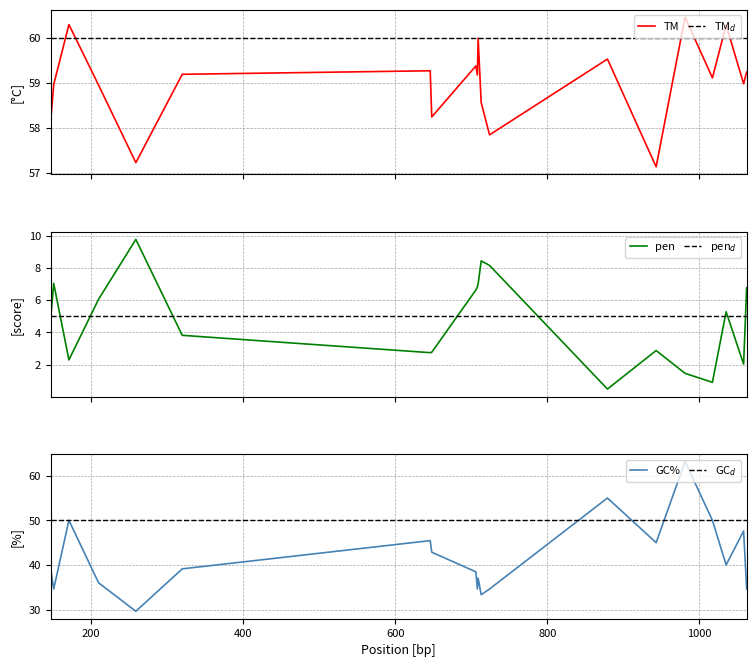

Reading left to right, what are all the values shown in this chart?

PRIMER_RIGHT_0_TM: 58.1	59.0	60.3	58.9	57.2	59.2	59.3	58.2	59.4	59.2	60.0	58.6	57.8	59.5	57.1	60.5	59.1	60.3	59.0	59.2
pen: 4.9	7.0	2.3	6.1	9.8	3.8	2.7	2.8	6.6	6.8	7.0	8.4	8.2	0.5	2.9	1.5	0.9	5.3	2.0	6.8
PRIMER_RIGHT_0_GC_PERCENT: 39.1	34.6	50.0	36.0	29.6	39.1	45.5	42.9	38.5	34.6	37.0	33.3	34.6	55.0	45.0	63.2	50.0	40.0	47.6	34.6